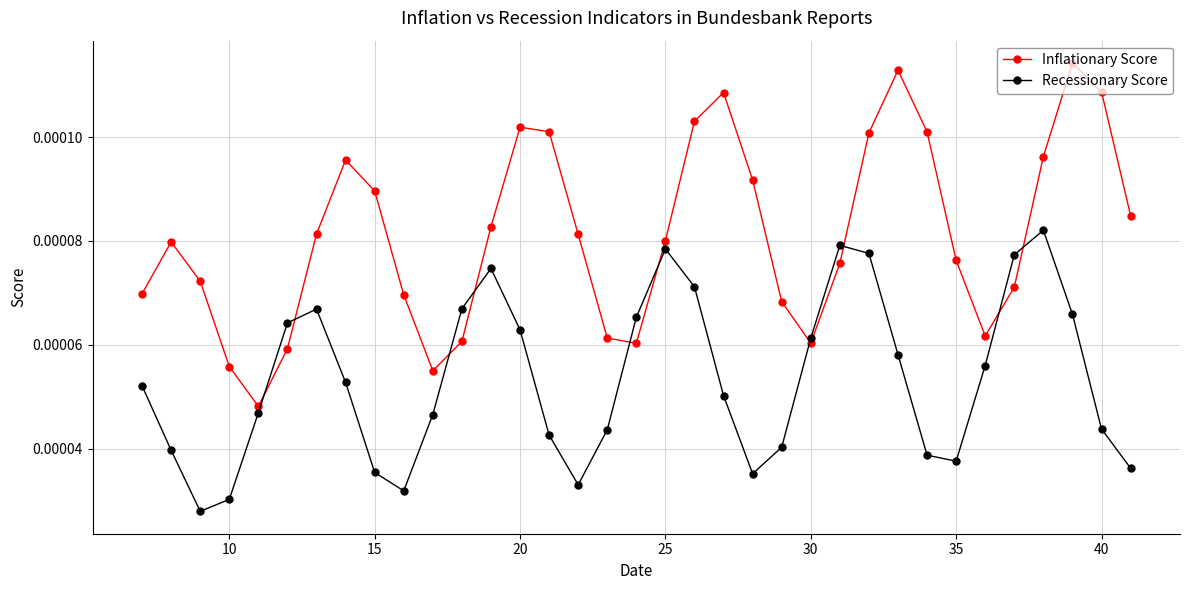

True or false: Inflationary Score has more than 2 points higher than both neighbors.

True